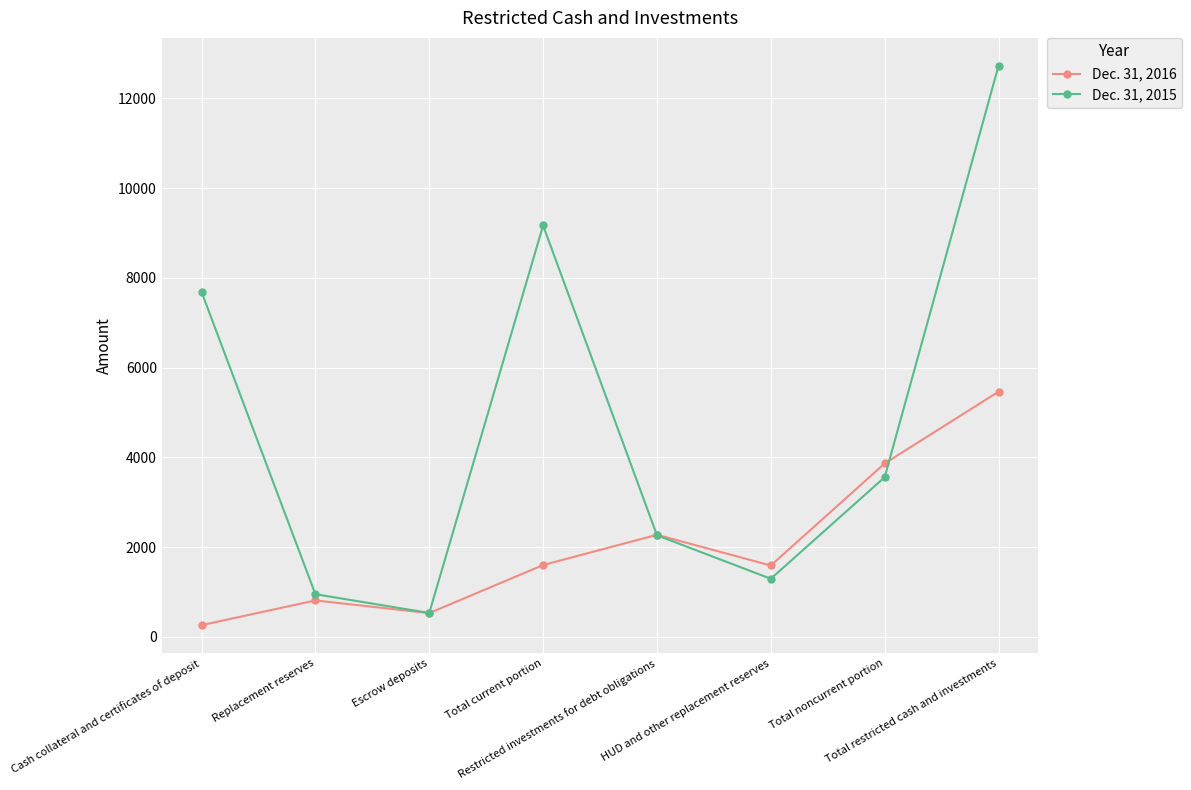

Which series has the largest total across all categories?

Dec. 31, 2015